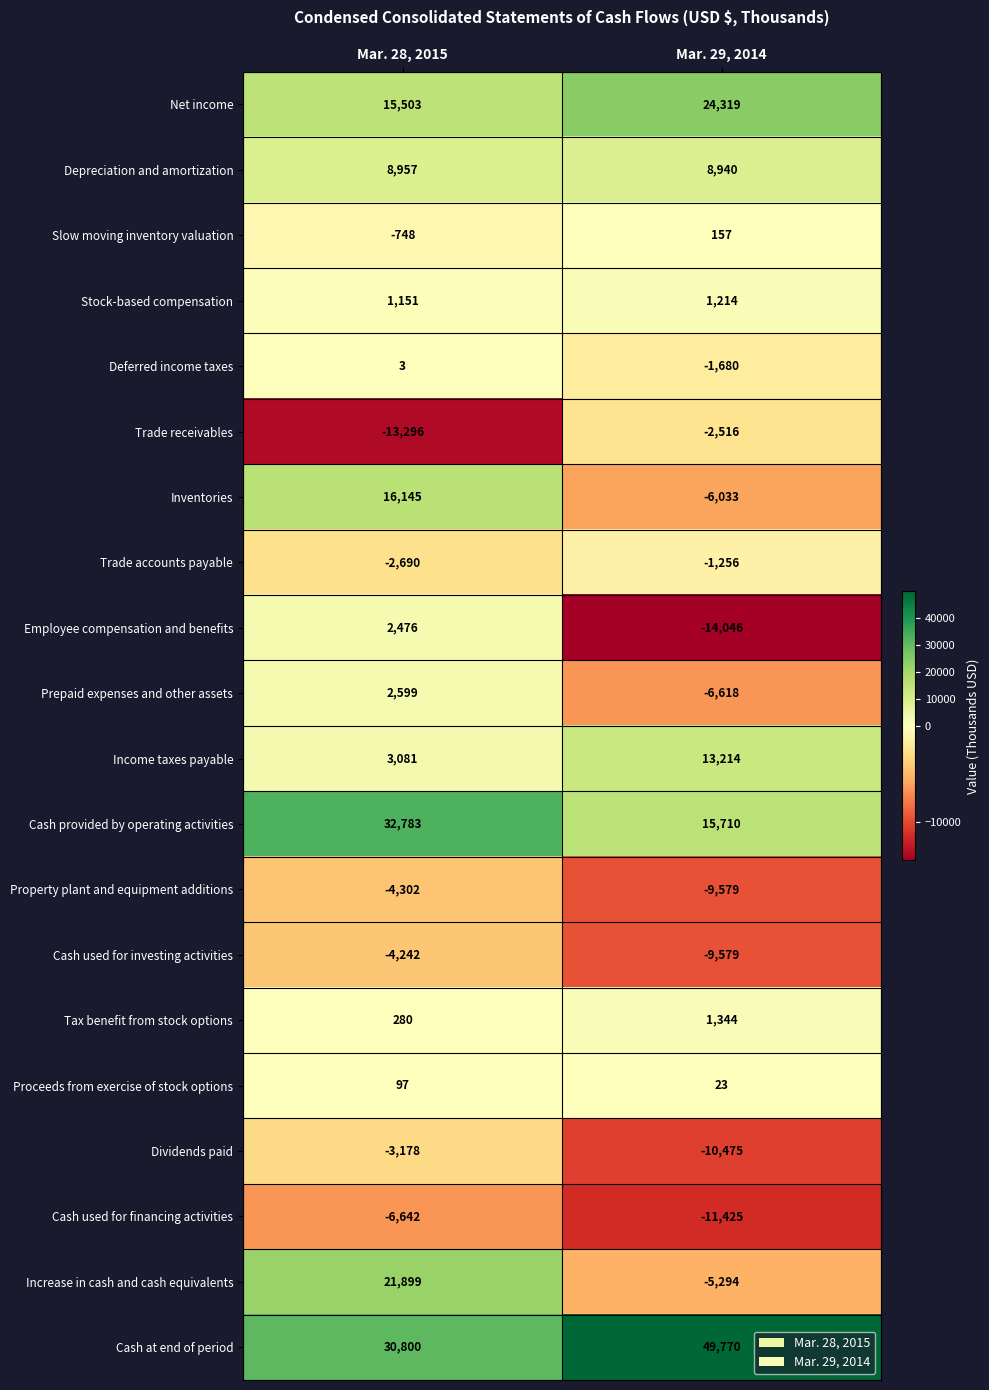

Read the Income taxes payable value at Mar. 28, 2015.

3081